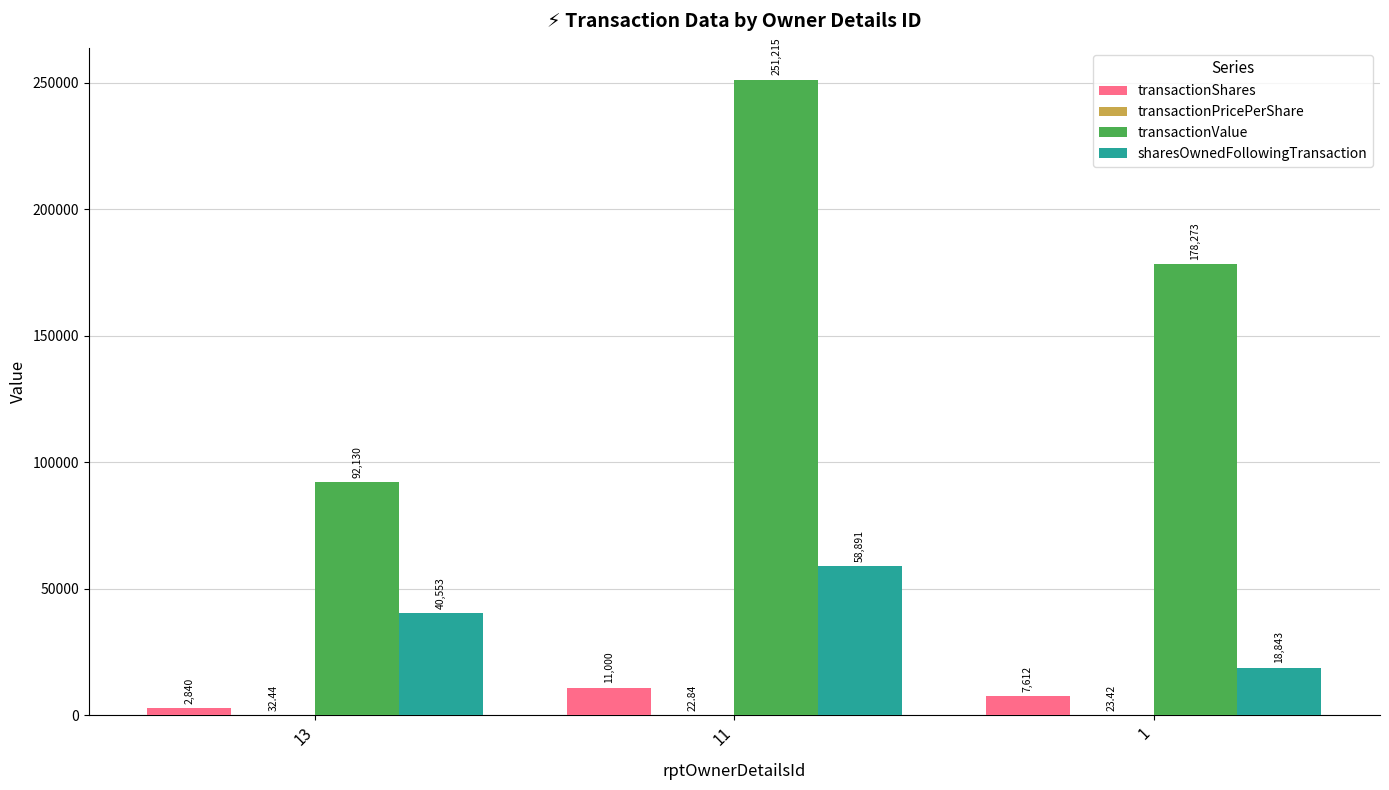

At which category is the sum across all series the highest?

11